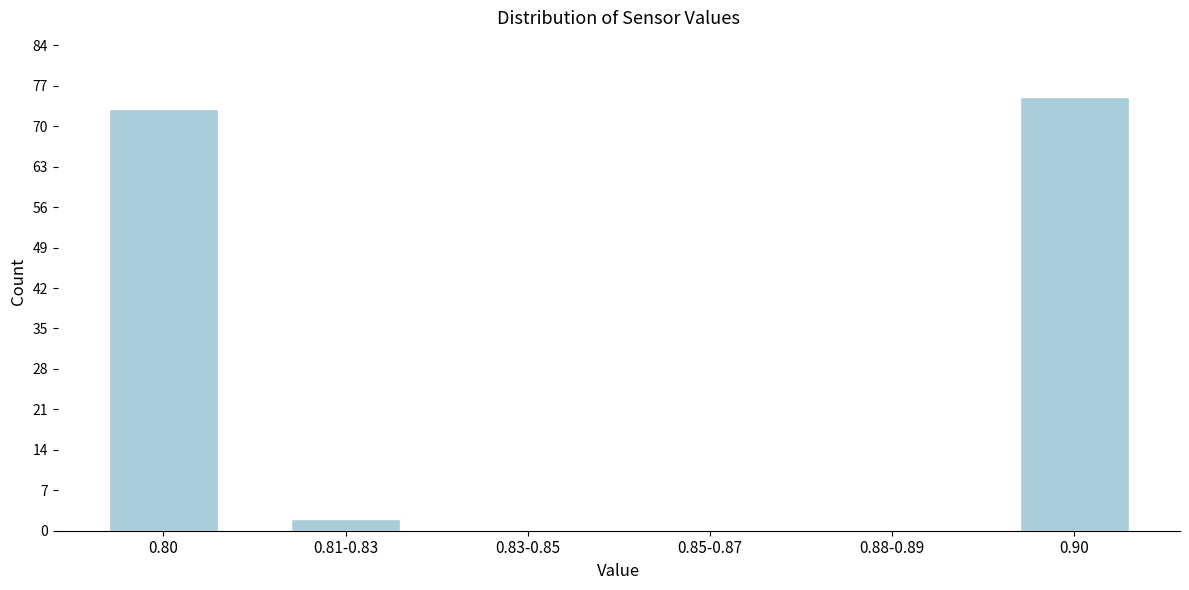

Reading left to right, what are all the values shown in this chart?

0.80=73	0.81-0.83=2	0.83-0.85=0	0.85-0.87=0	0.88-0.89=0	0.90=75